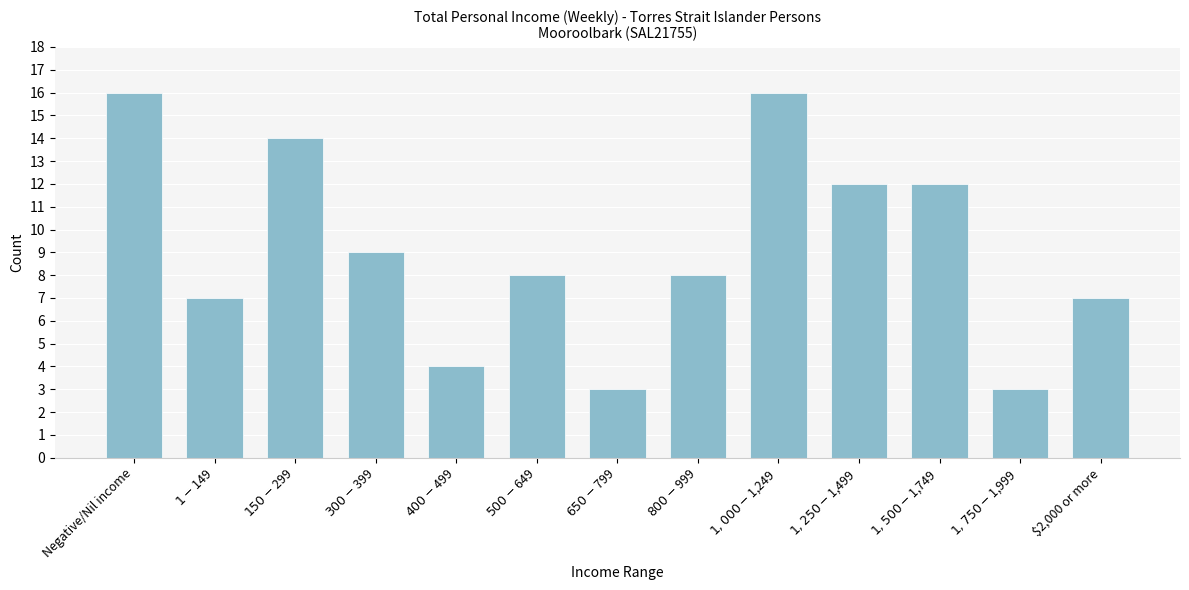

Reading left to right, list all the values displayed in this chart.

16	7	14	9	4	8	3	8	16	12	12	3	7